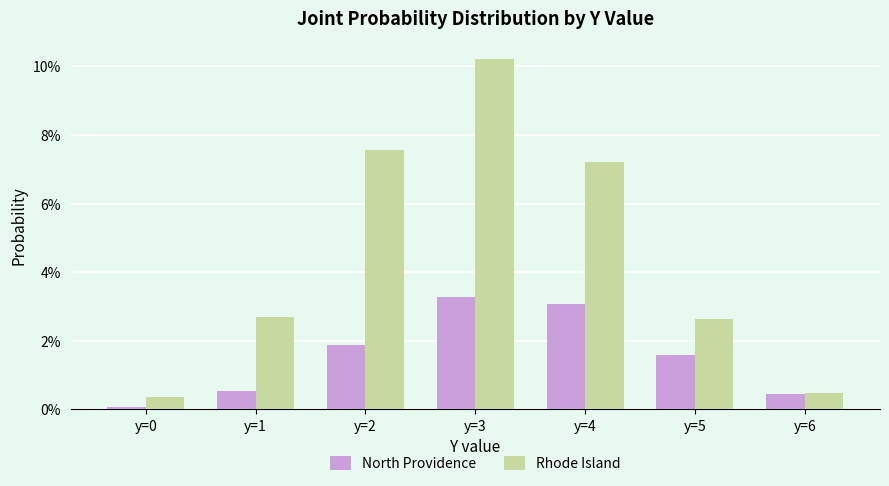

Reading right to left, list all the values displayed in this chart.

North Providence: y=6=0.0	y=5=0.0	y=4=0.0	y=3=0.0	y=2=0.0	y=1=0.0	y=0=0.0
Rhode Island: y=6=0.0	y=5=0.0	y=4=0.1	y=3=0.1	y=2=0.1	y=1=0.0	y=0=0.0